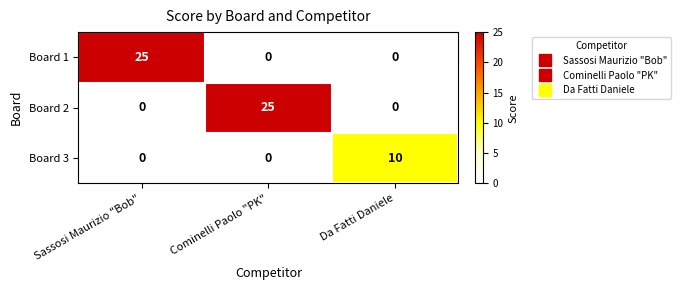

Reading left to right, what are all the values shown in this chart?

Board 1: 25	0	0
Board 2: 0	25	0
Board 3: 0	0	10